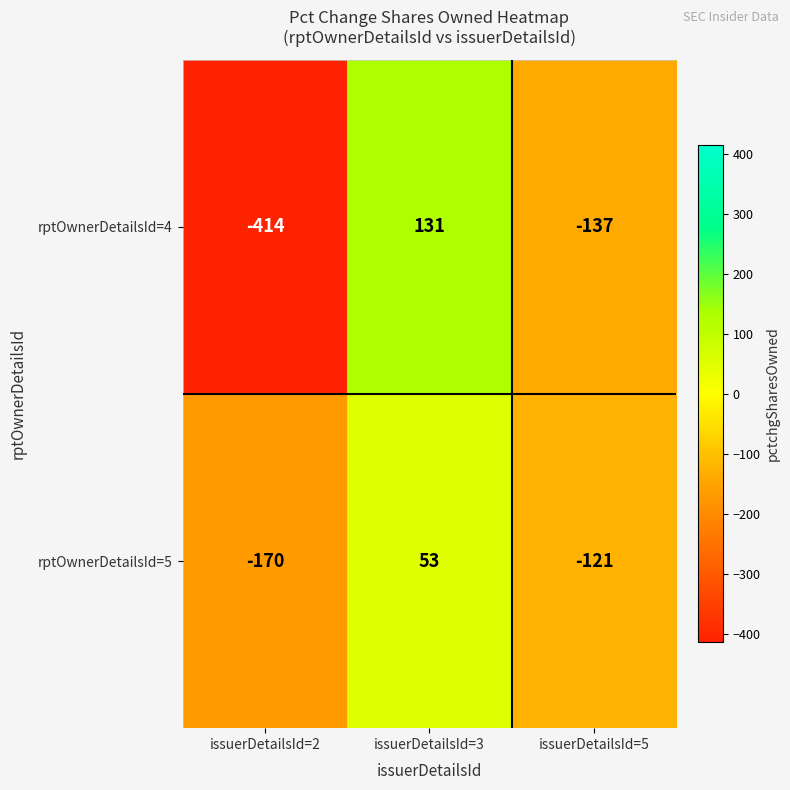

Reading right to left, what are all the values shown in this chart?

rptOwnerDetailsId=4: issuerDetailsId=5=-137	issuerDetailsId=3=131	issuerDetailsId=2=-414
rptOwnerDetailsId=5: issuerDetailsId=5=-121	issuerDetailsId=3=53	issuerDetailsId=2=-170